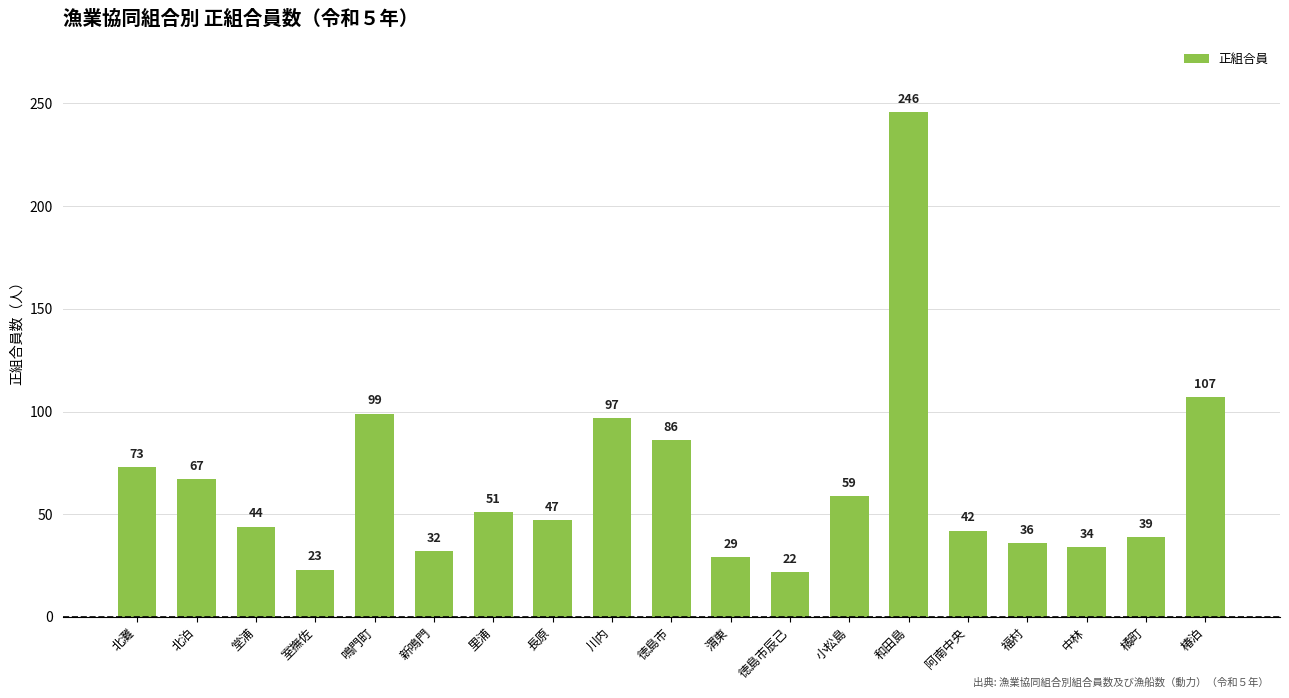

List the labels in order of value, smallest first.

徳島市辰己, 室撫佐, 渭東, 新鳴門, 中林, 福村, 橘町, 阿南中央, 堂浦, 長原, 里浦, 小松島, 北泊, 北灘, 徳島市, 川内, 鳴門町, 椿泊, 和田島